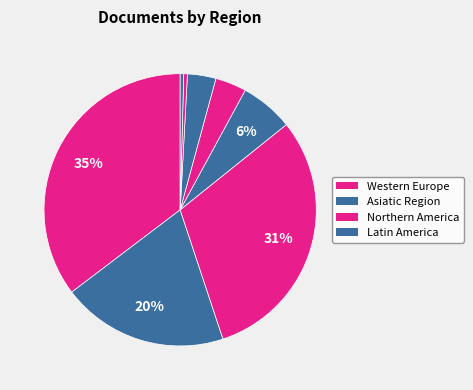

How many segments does this pie chart have?

8